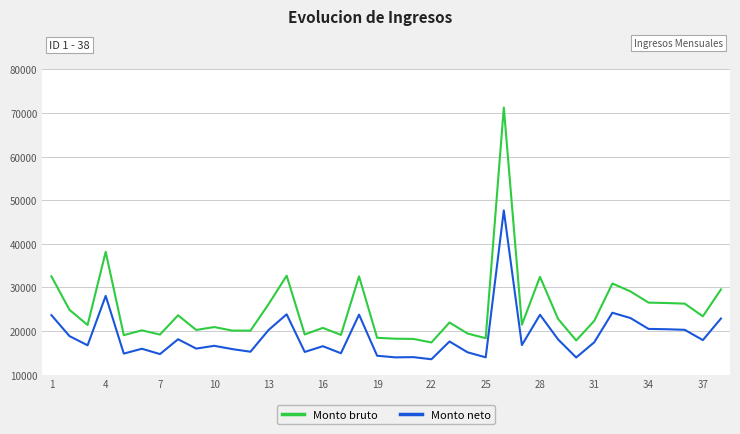

True or false: Monto neto and Monto bruto intersect in this chart.

False